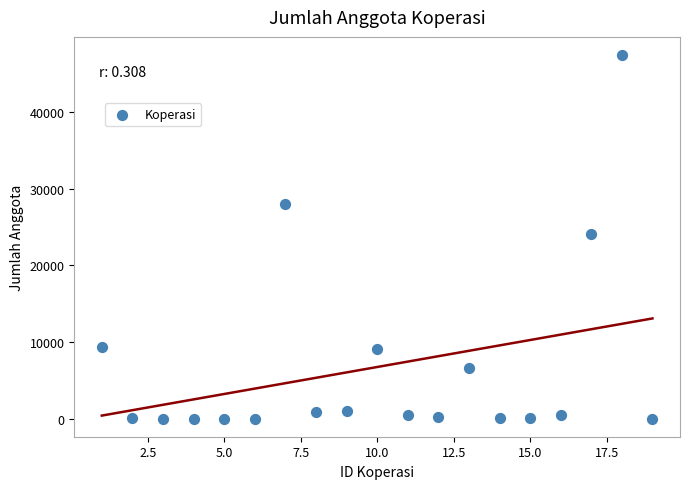

What is the range of X values (max minus min)?

18